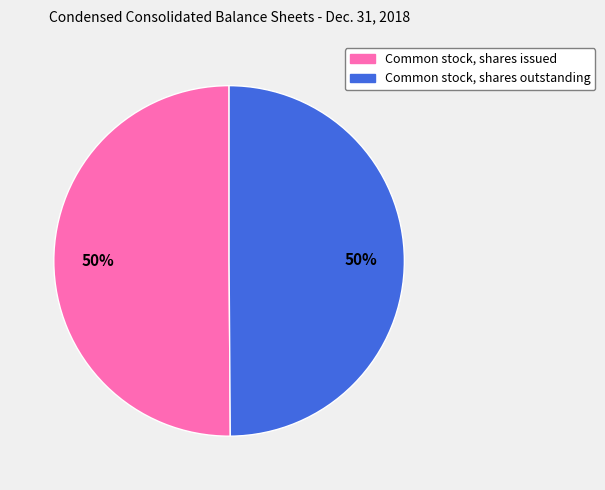

Is the sum of Common stock, shares outstanding and Common stock, shares issued greater than half?

Yes